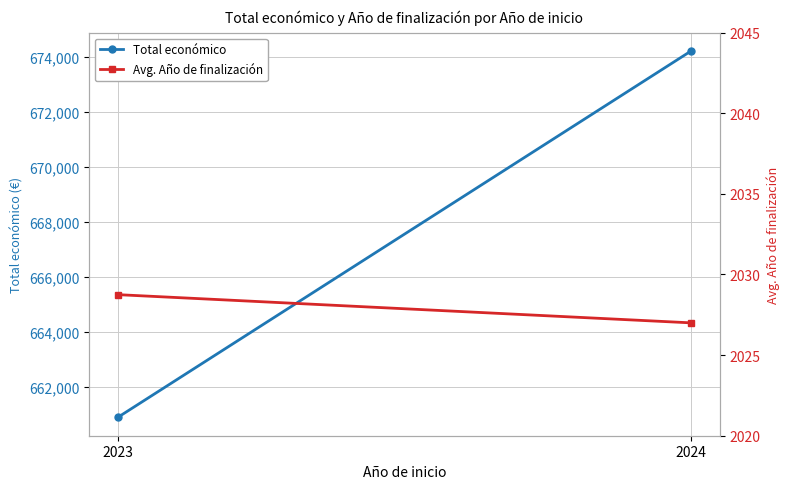

Reading right to left, what are all the values shown in this chart?

Total económico: 674213.0	660876.0
Avg. Año de finalización: 2027.0	2028.8